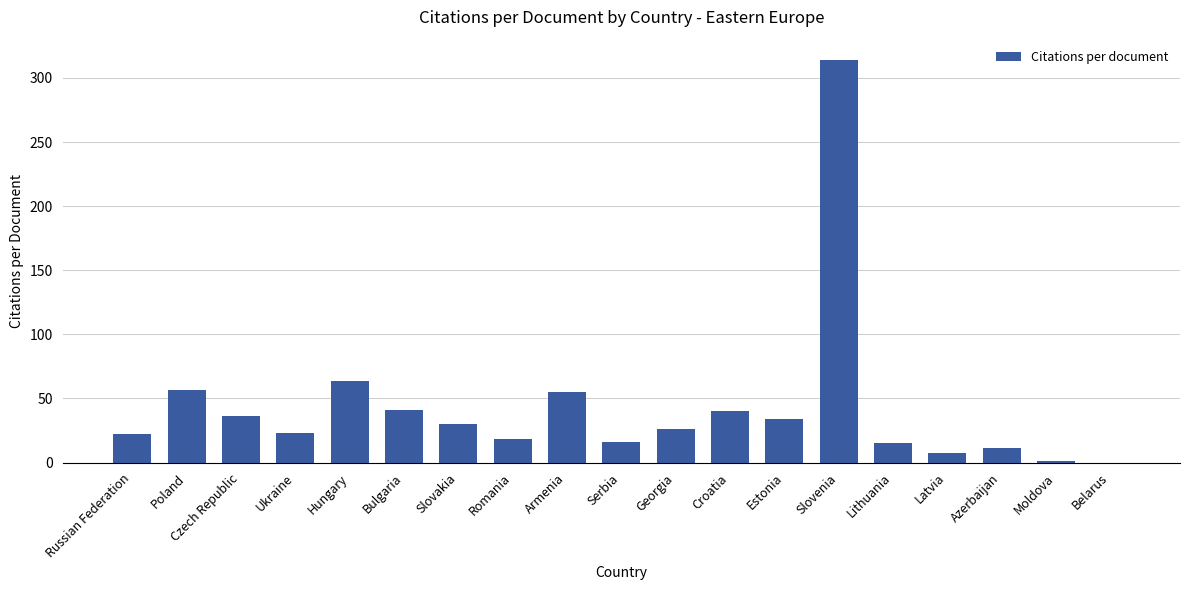

The chart shows a value of 6.3 at Romania. True or false?

False